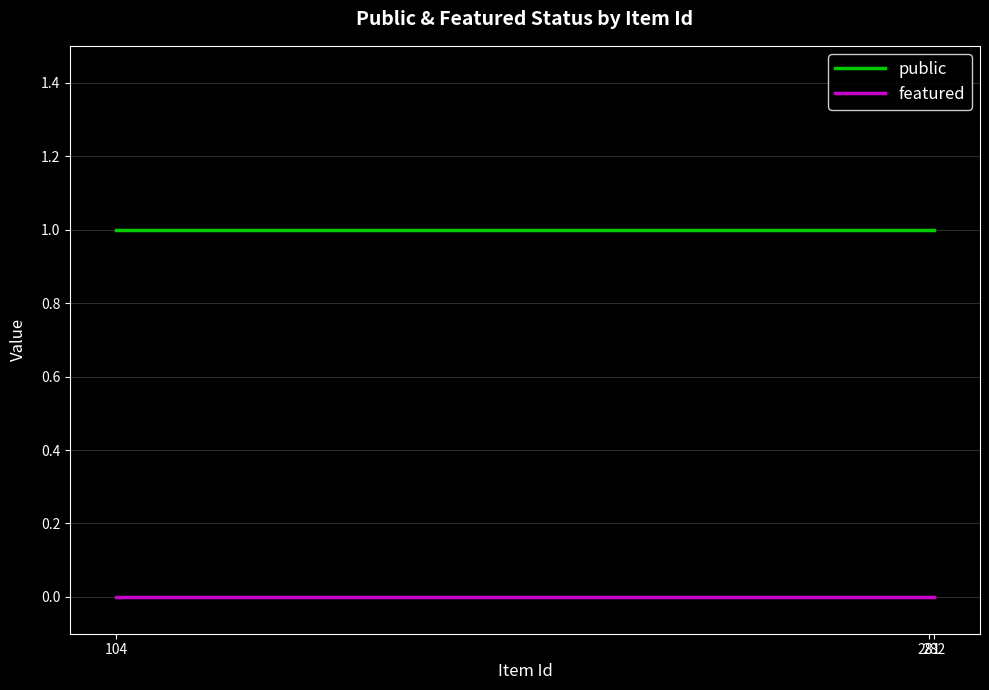

Which series has the largest total across all categories?

public